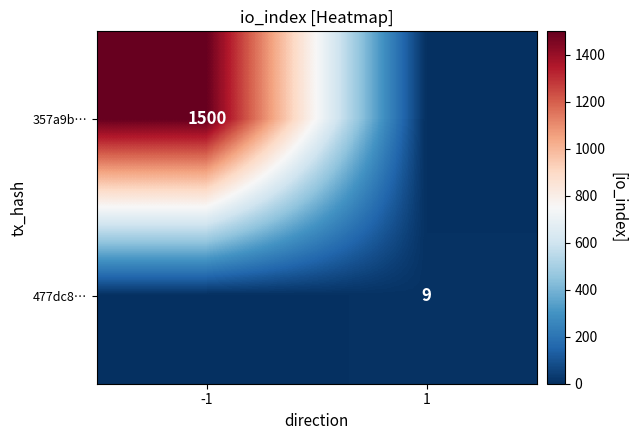

Read the 357a9b… value at -1, to the nearest 10.

1500